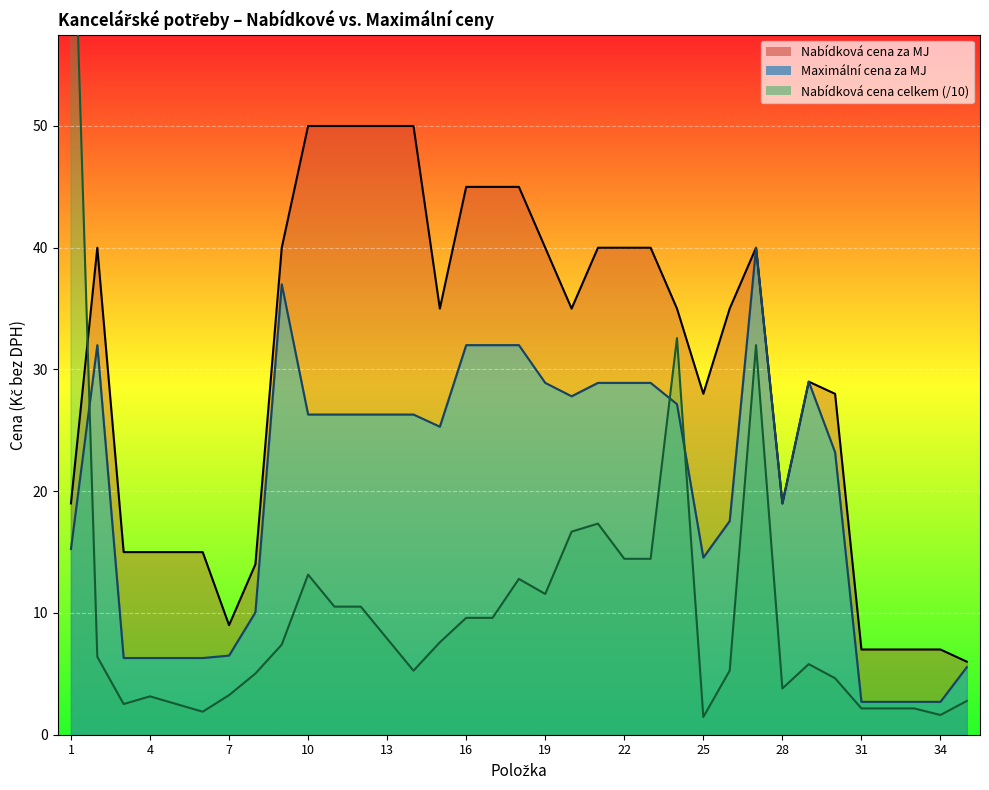

List the labels in order of Nabídková cena celkem value, smallest first.

25, 34, 6, 31, 32, 33, 3, 5, 35, 4, 7, 28, 30, 8, 14, 26, 29, 2, 9, 15, 13, 16, 17, 11, 12, 19, 18, 10, 22, 23, 20, 21, 27, 24, 1